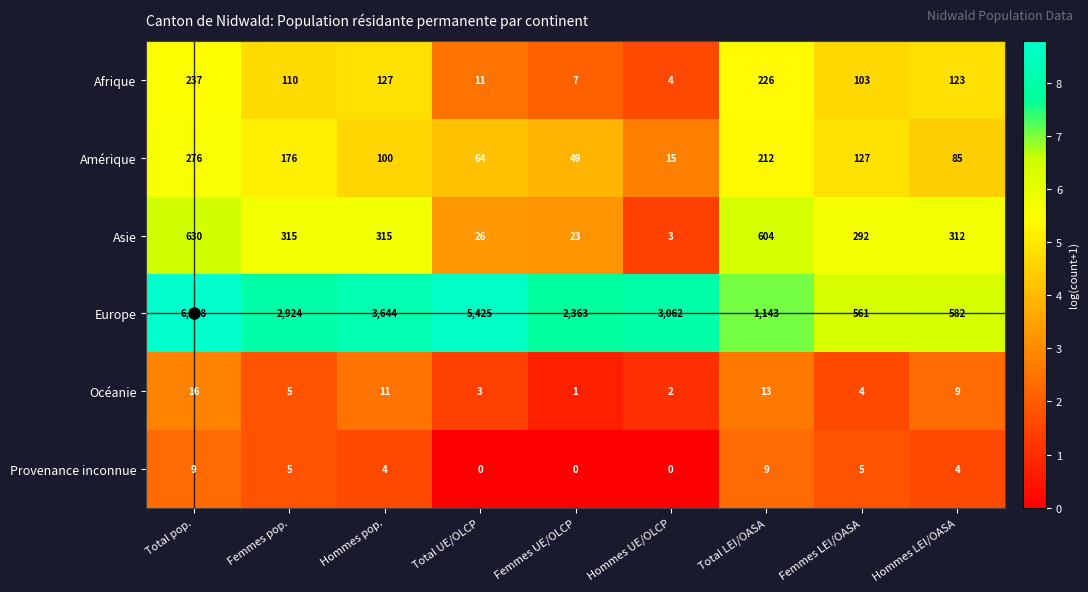

The value of Asie at Femmes pop. is 491. True or false?

False